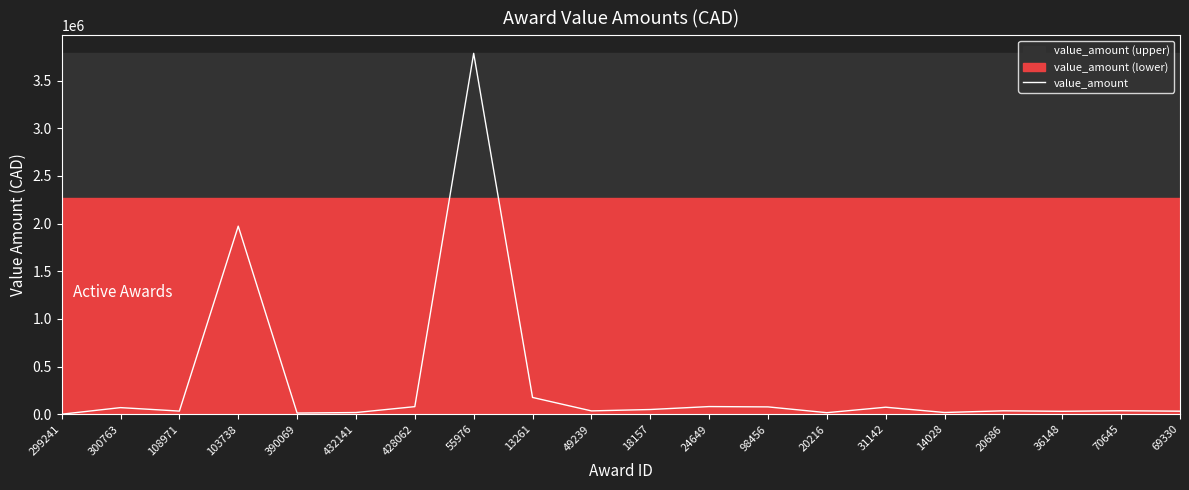

What is the ratio of the value at 20216 to the value at 390069?

1.3